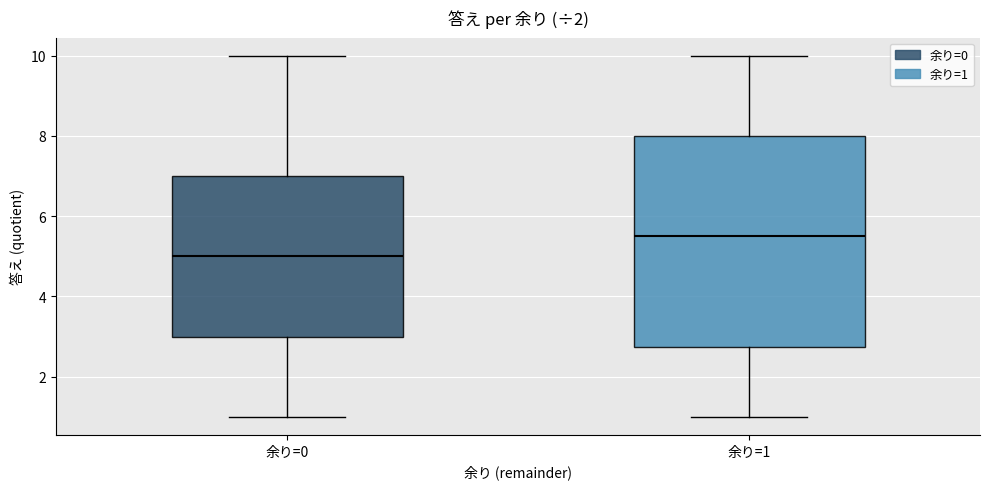

Reading left to right, read every box against the y-axis: the position of its median line, the range the box covers, and the ends of its whiskers. The values are not printed on the chart, so give them approximately, as read against the axis.

余り=0: median 5.0, box 3.0 to 7.0, whiskers 1.0 to 10.0
余り=1: median 5.6, box 2.8 to 8.0, whiskers 1.0 to 10.0